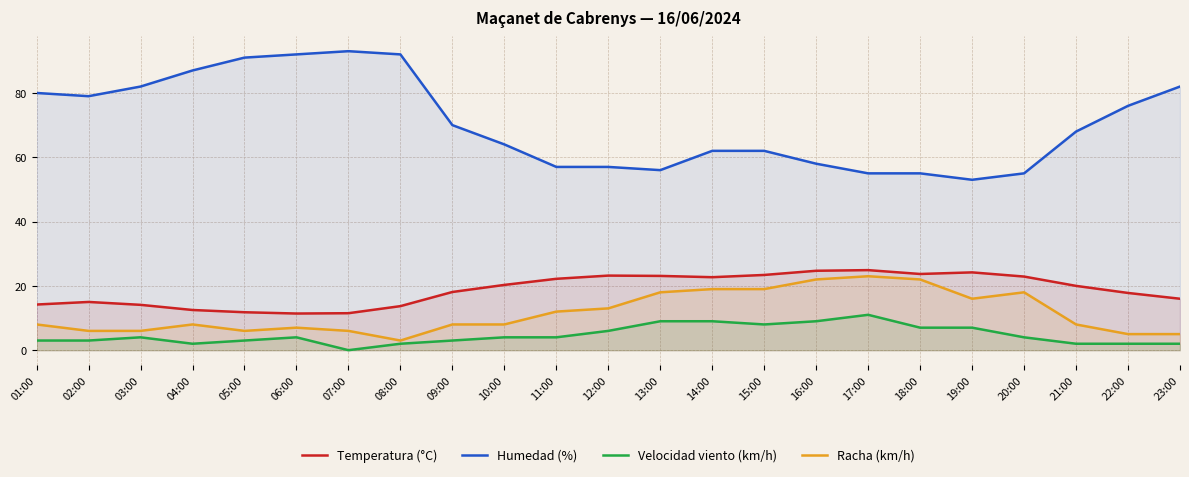

Which has a higher value, 01:00 or 08:00?

01:00